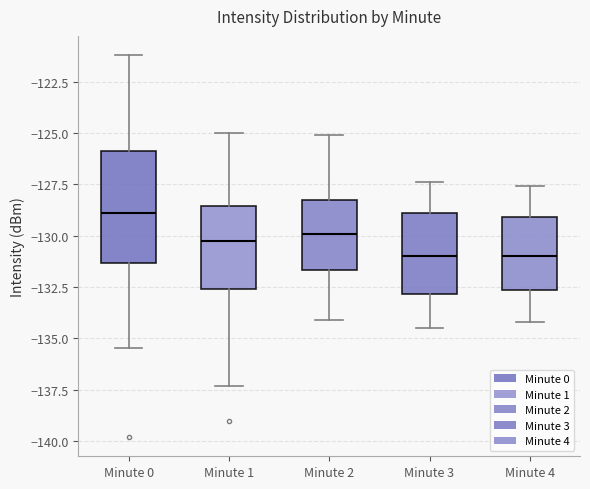

Where does the upper whisker of the box for Minute 1 end on the y-axis? The values are not printed on the chart, so give them approximately, as read against the axis.

-125.0